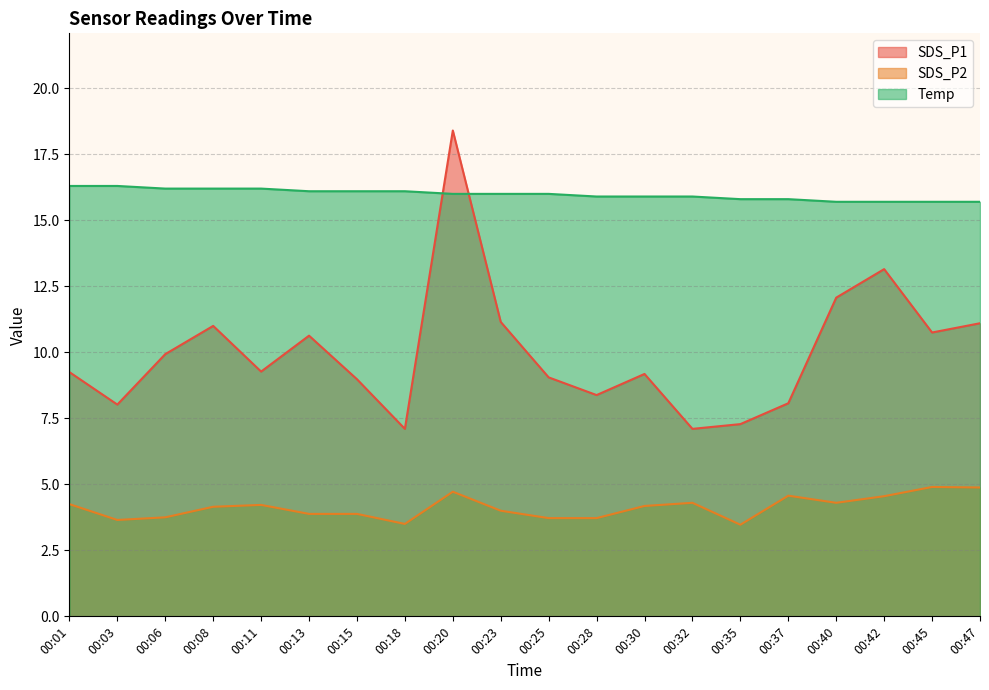

True or false: SDS_P2 and SDS_P1 cross at least once.

False